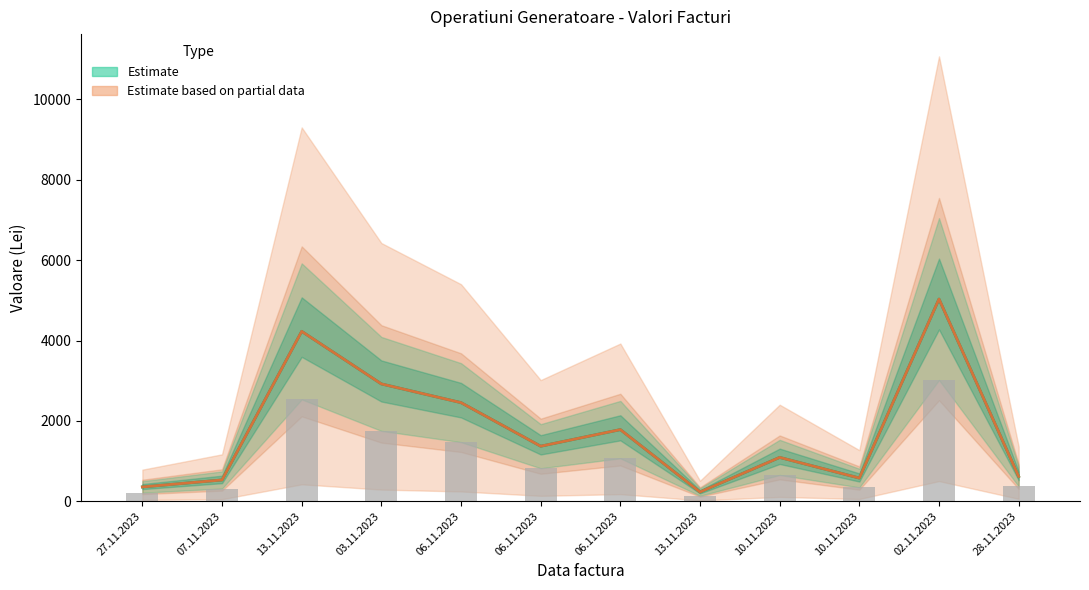

What is the sum of the Valoare (Lei) values at 10.11.2023 and 03.11.2023?

2408.6